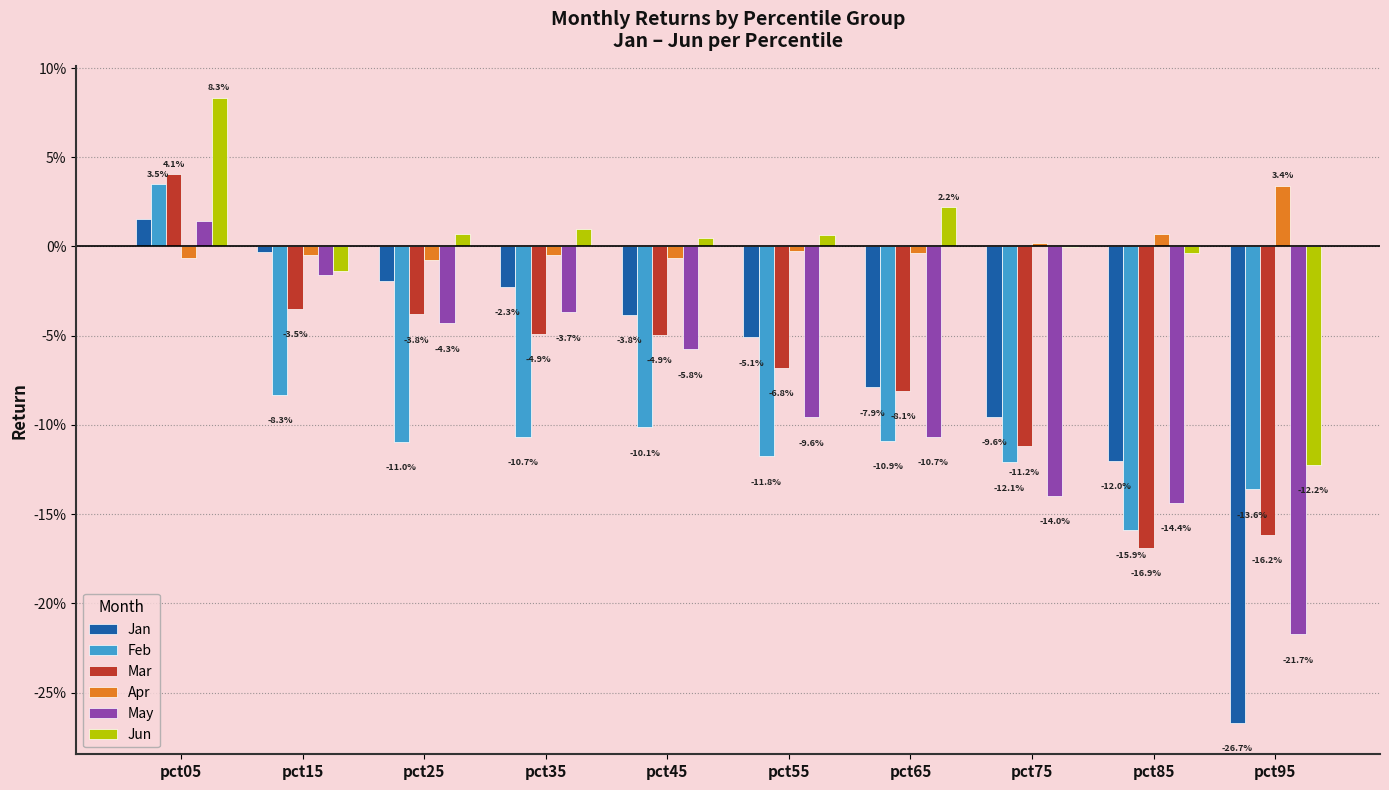

What are all the series names shown in the legend?

Jan, Feb, Mar, Apr, May, Jun